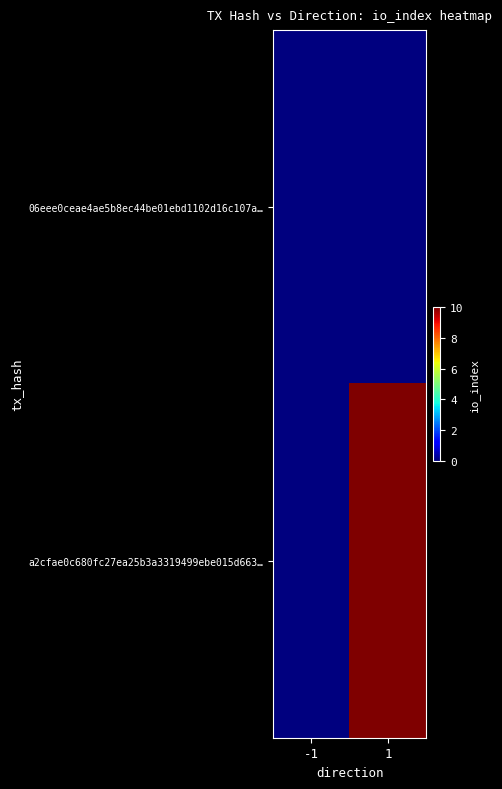

Which has a higher value, -1 or 1?

-1